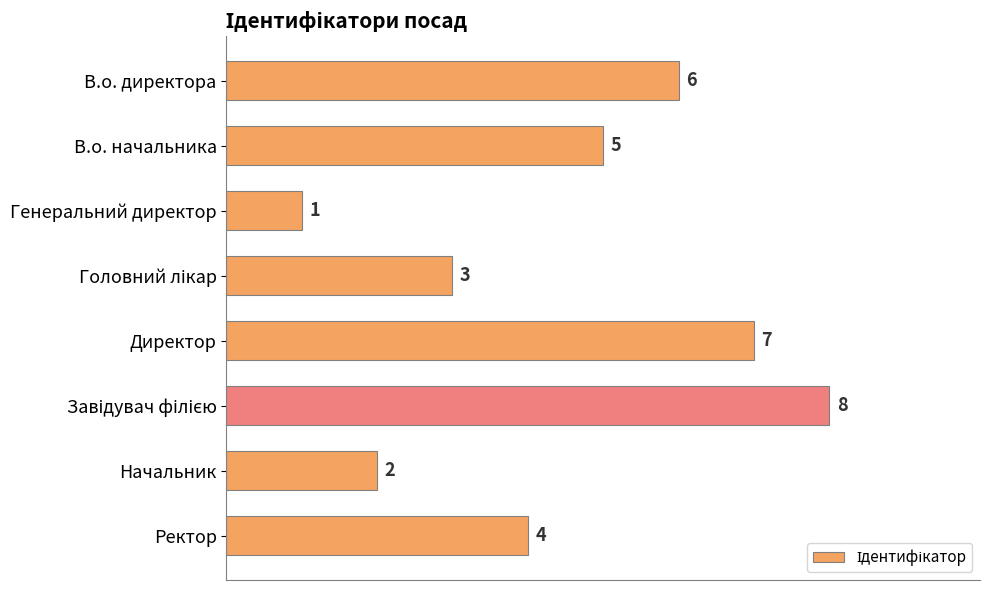

The value at Начальник is 2. True or false?

True